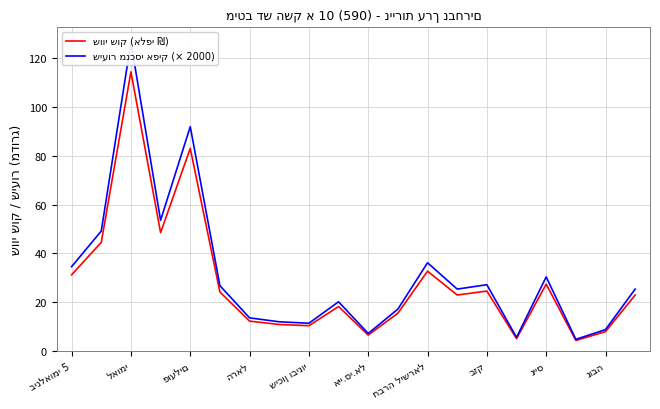

At how many categories does at least one series exceed 95?

1